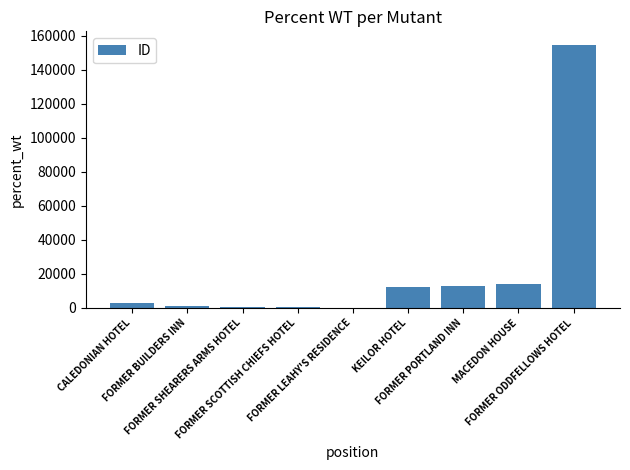

What is the sum of all values?

198792